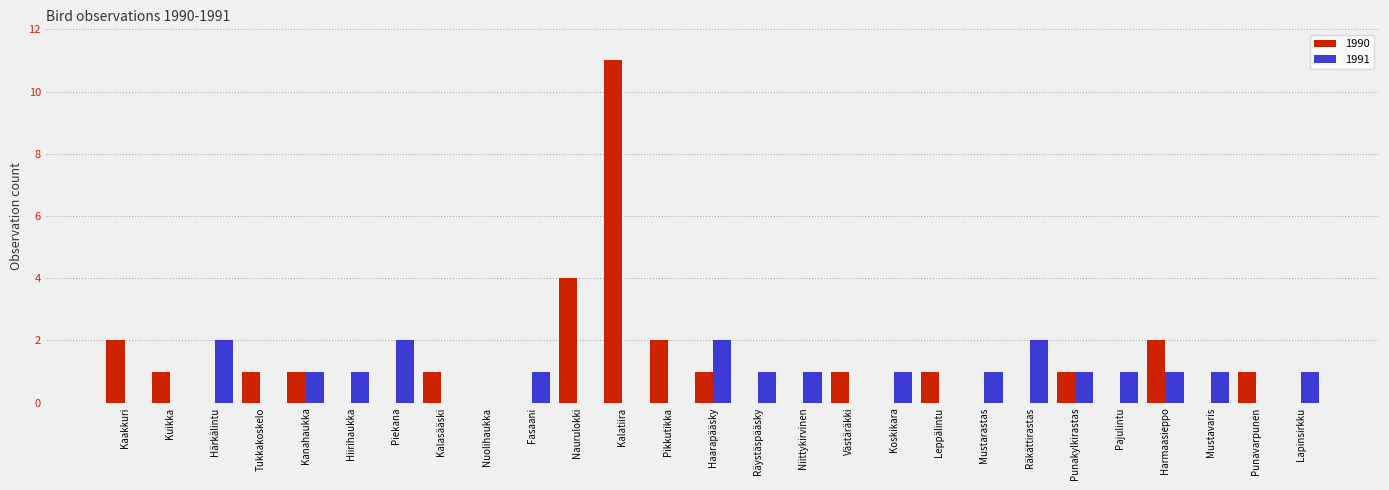

At which category does the chart reach its peak across all series?

Kalatiira